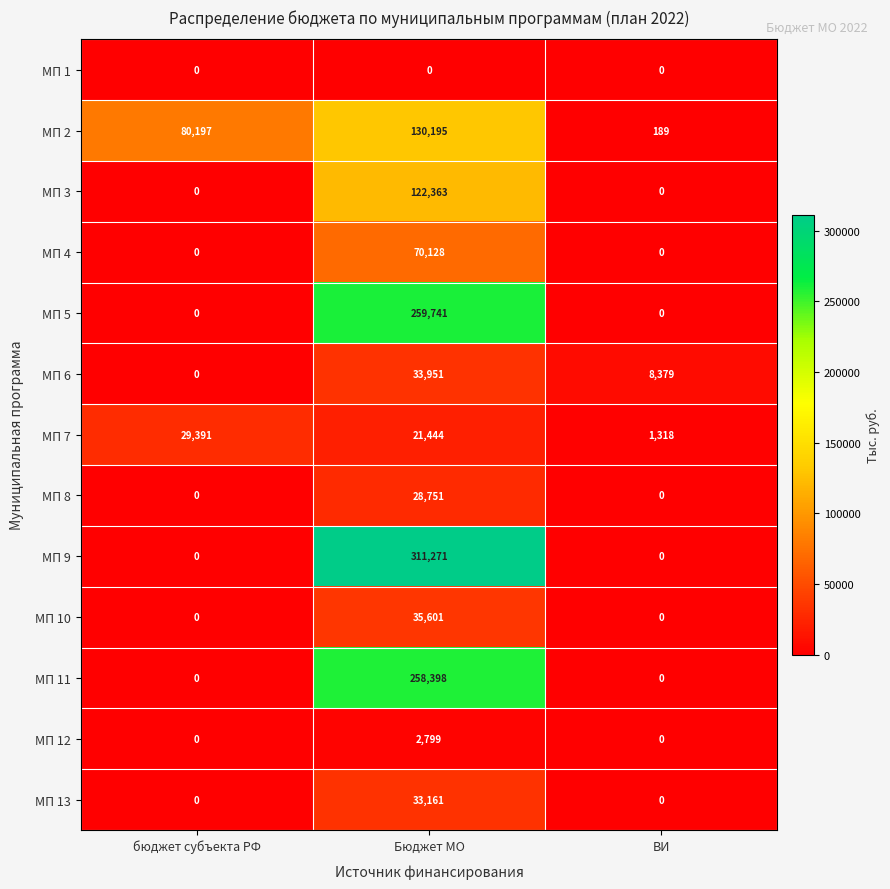

At Бюджет МО, list the series in order from smallest to largest.

МП 1, МП 12, МП 7, МП 8, МП 13, МП 6, МП 10, МП 4, МП 3, МП 2, МП 11, МП 5, МП 9